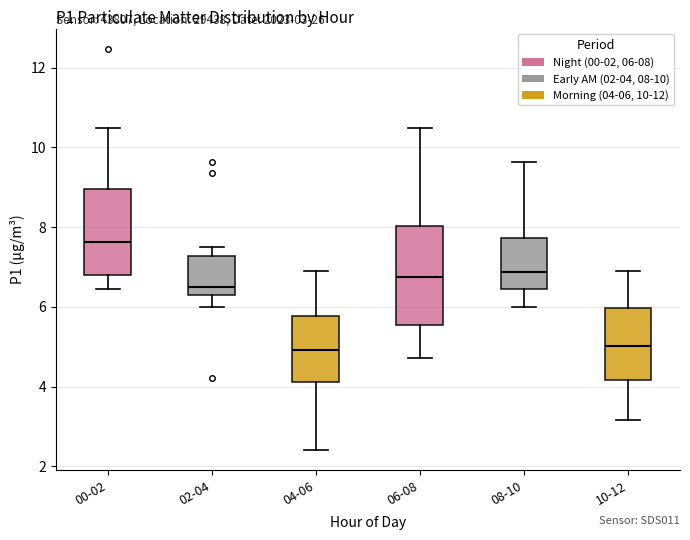

Which box is the tallest, from its lower edge to its upper edge?

06-08